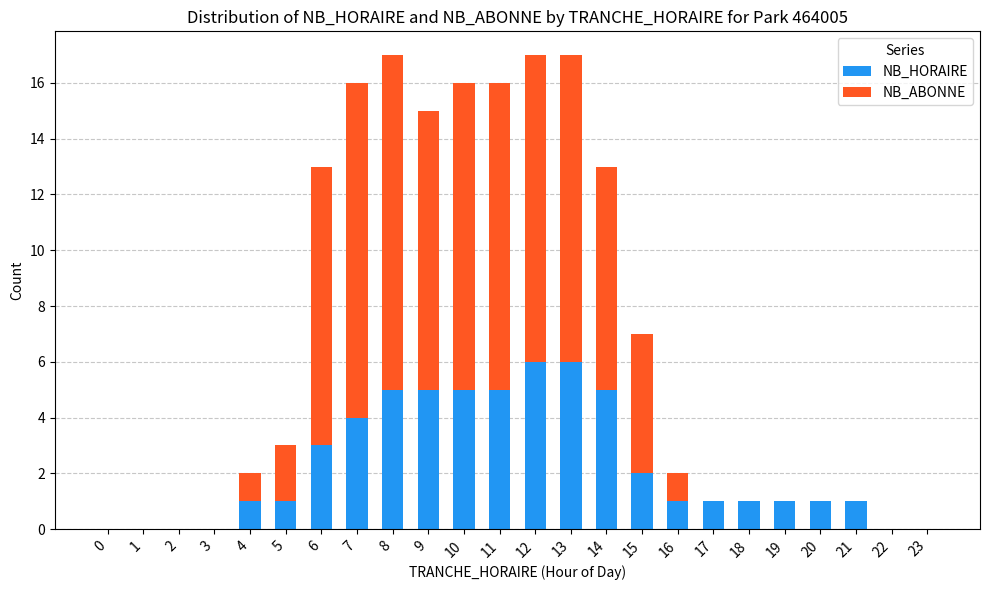

What is the maximum value for NB_HORAIRE?

6